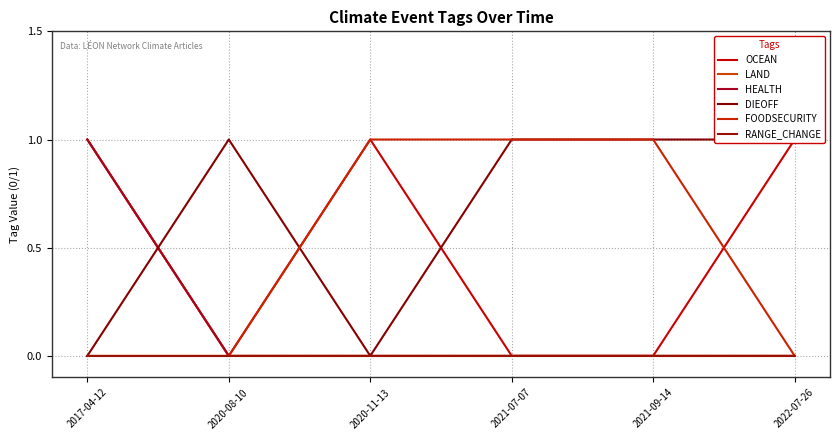

Does the chart have visible grid lines?

Yes